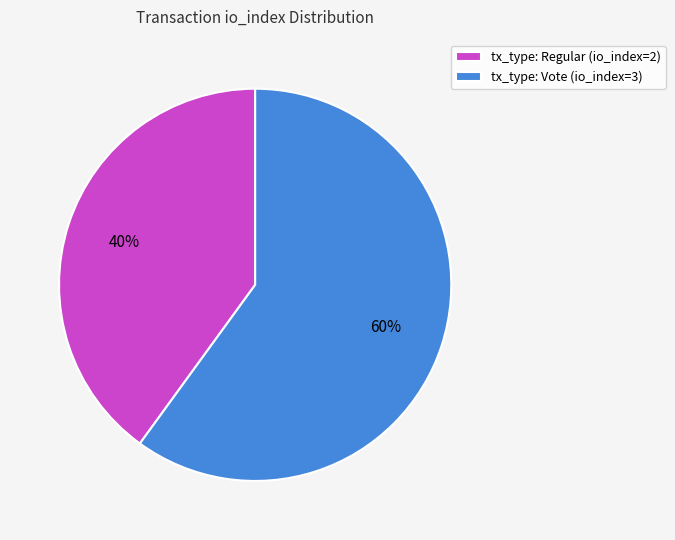

Rank the categories by value from highest to lowest.

tx_type: Vote (io_index=3), tx_type: Regular (io_index=2)